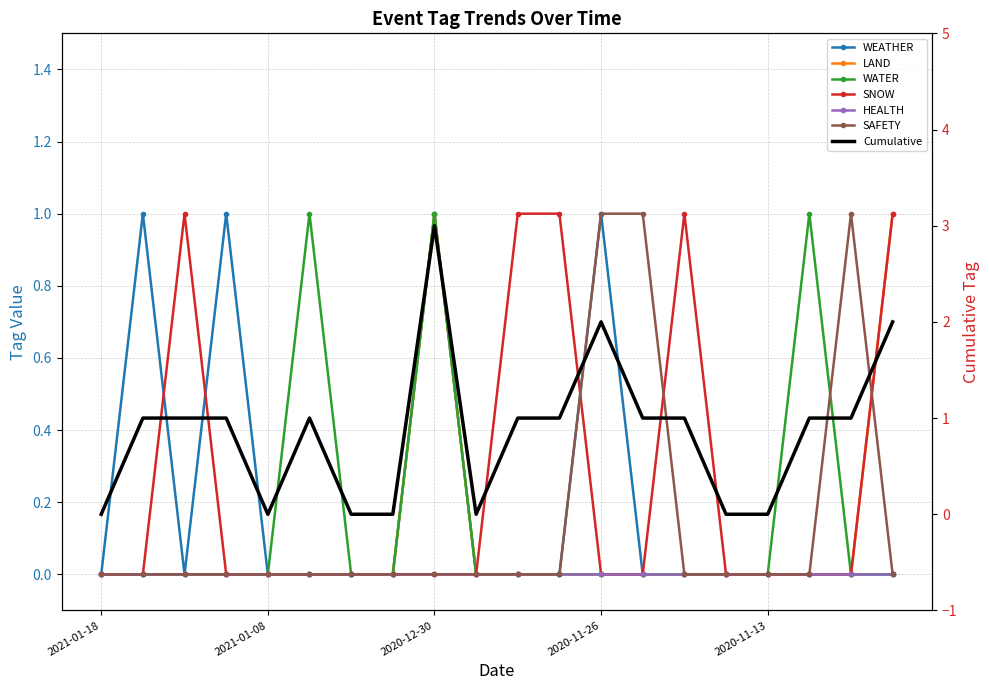

The LAND series shows 0 at 2020-12-09. True or false?

True